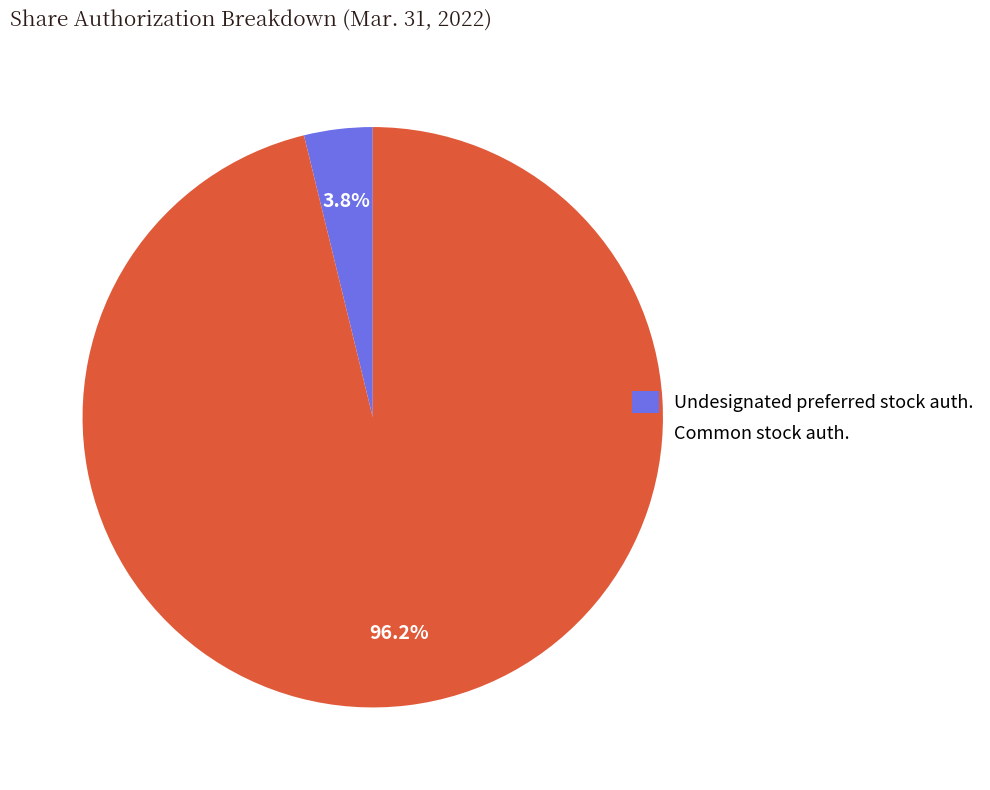

What is the majority slice?

Common stock auth.